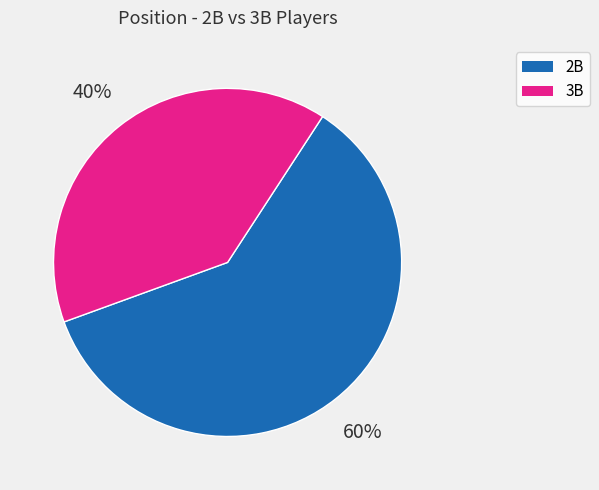

Count the number of slices in the pie.

2